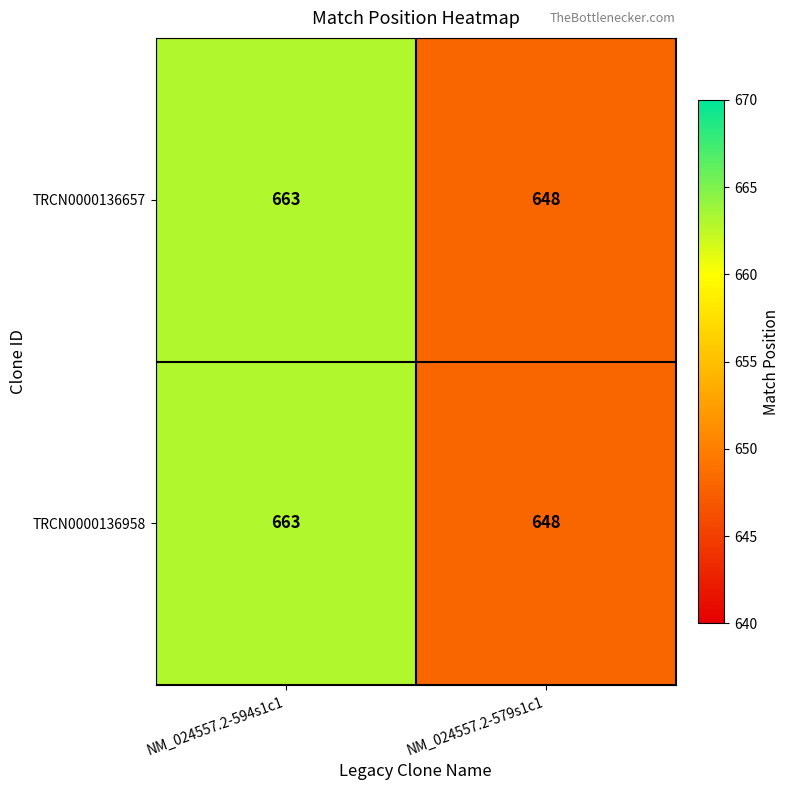

Which label corresponds to the smallest value in the chart?

NM_024557.2-579s1c1